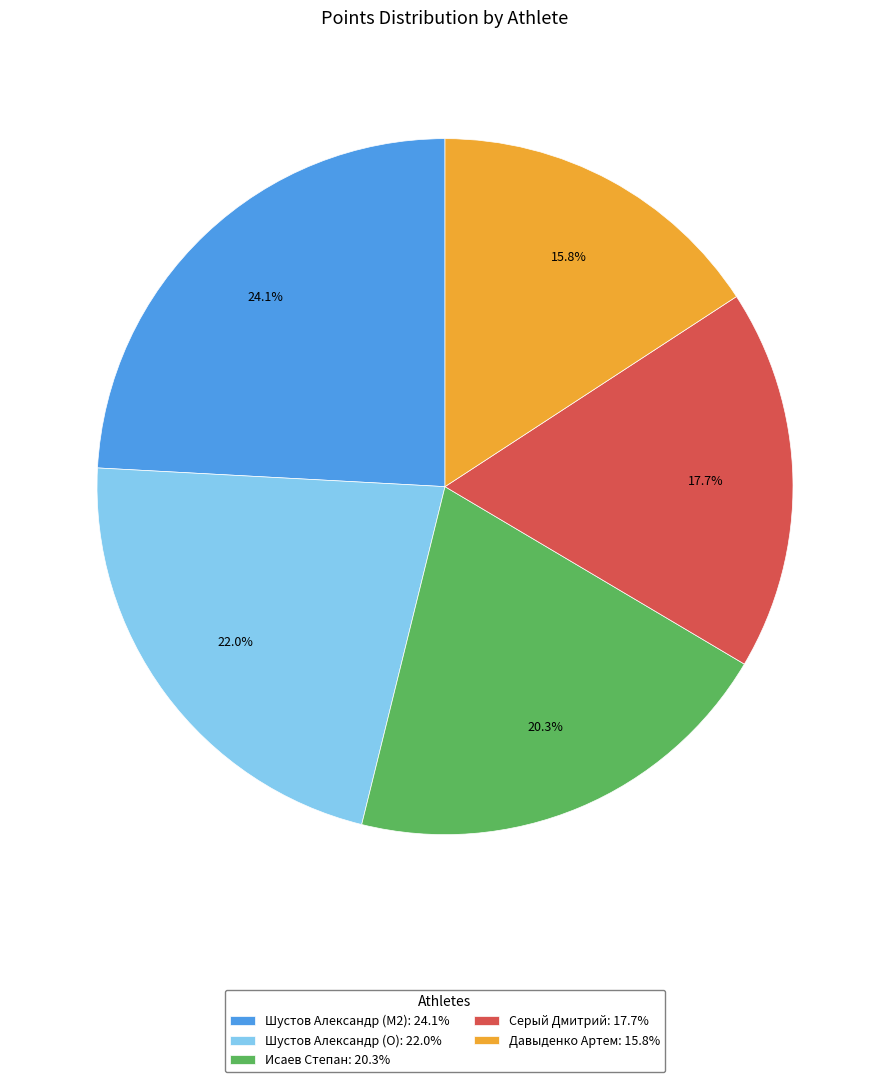

Between Шустов Александр (O) and Исаев Степан, which is larger?

Шустов Александр (O)